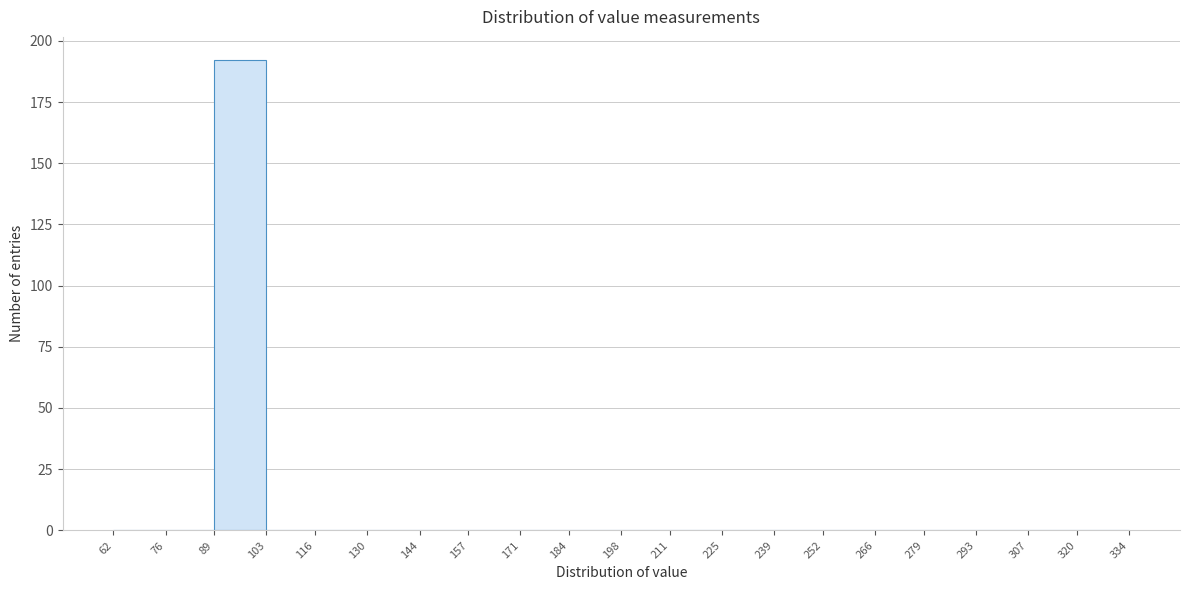

Reading left to right, transcribe this chart: for each bar, give the range it covers on the x-axis and its height. The values are not printed on the chart, so give them approximately, as read against the axis.

62 to 76: 0
76 to 89: 0
89 to 103: 190
103 to 116: 0
116 to 130: 0
130 to 144: 0
144 to 157: 0
157 to 171: 0
171 to 184: 0
184 to 198: 0
198 to 211: 0
211 to 225: 0
225 to 239: 0
239 to 252: 0
252 to 266: 0
266 to 279: 0
279 to 293: 0
293 to 307: 0
307 to 320: 0
320 to 334: 0